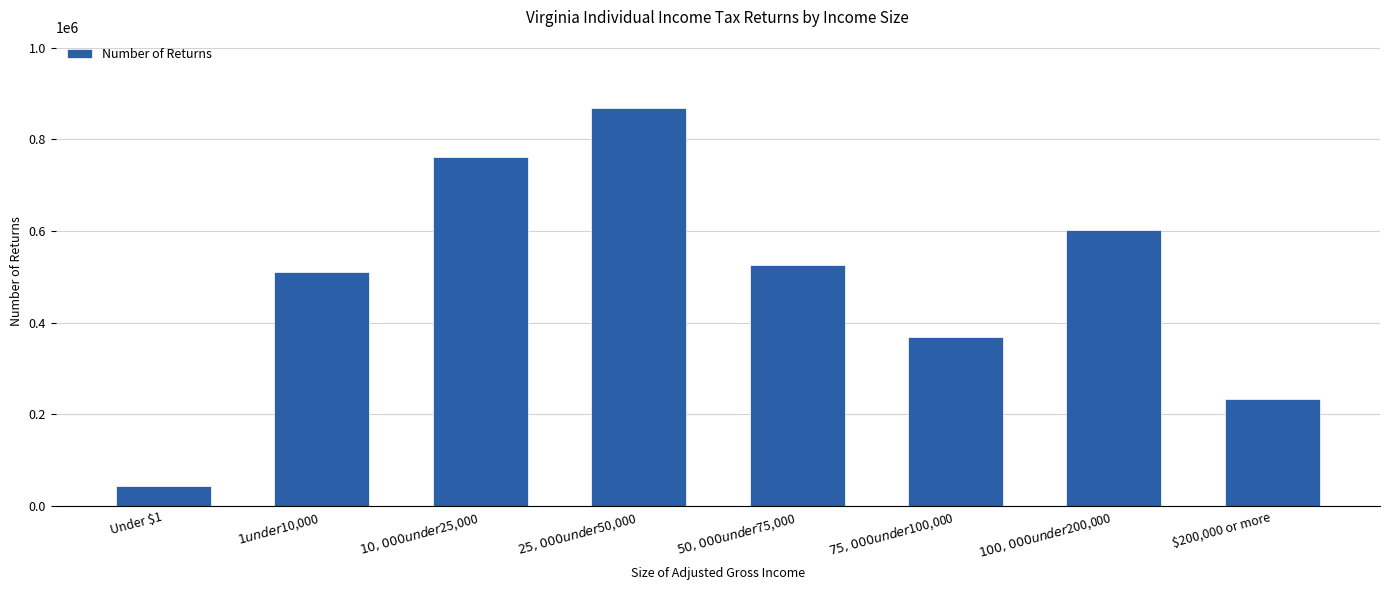

Reading left to right, transcribe all the data shown in this chart.

Under $1=42450	$1 under $10,000=511340	$10,000 under $25,000=761960	$25,000 under $50,000=867160	$50,000 under $75,000=525830	$75,000 under $100,000=367530	$100,000 under $200,000=602300	$200,000 or more=233000